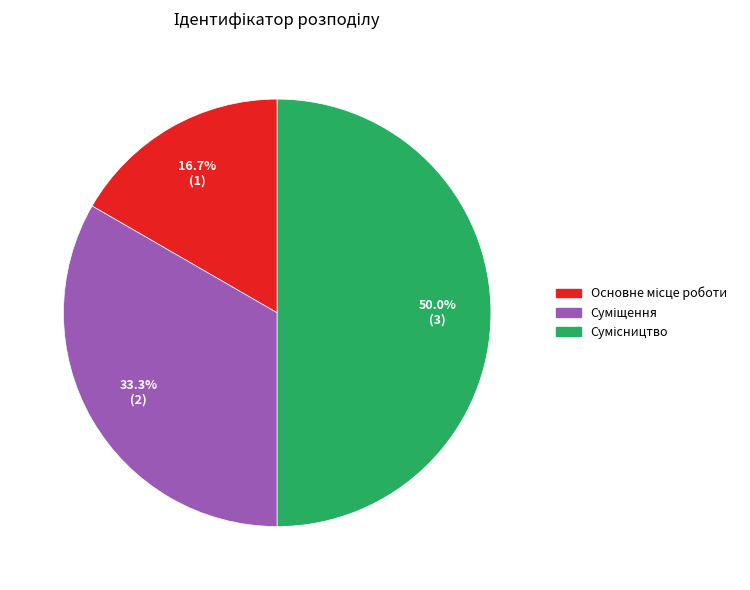

To the nearest percent, what is the difference between the largest and smallest slice percentages?

33%